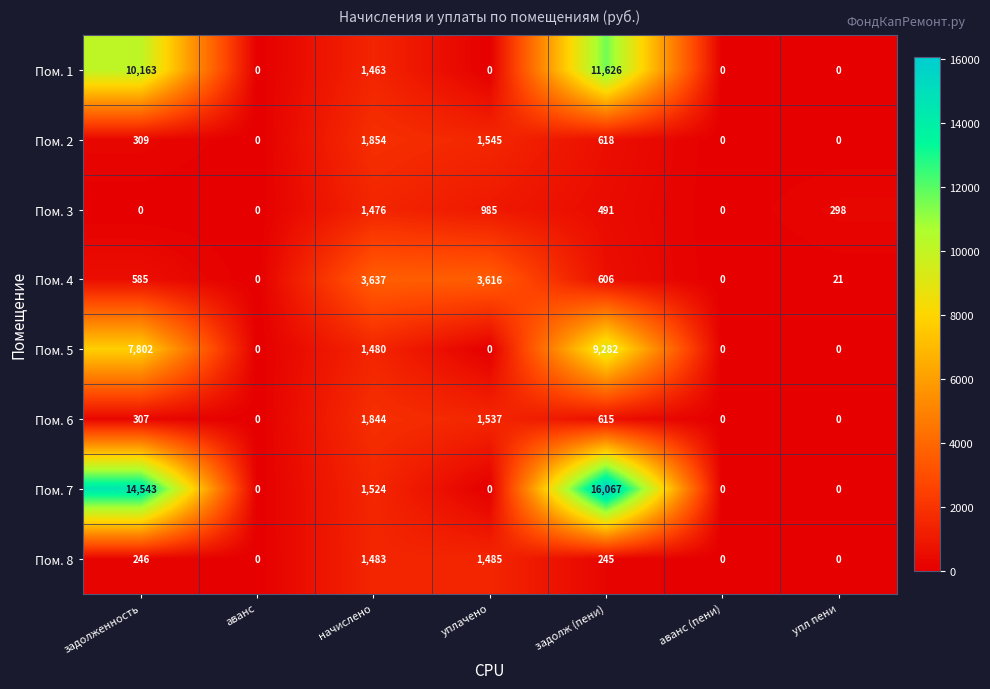

What is the total value across all series at задолженность?

33955